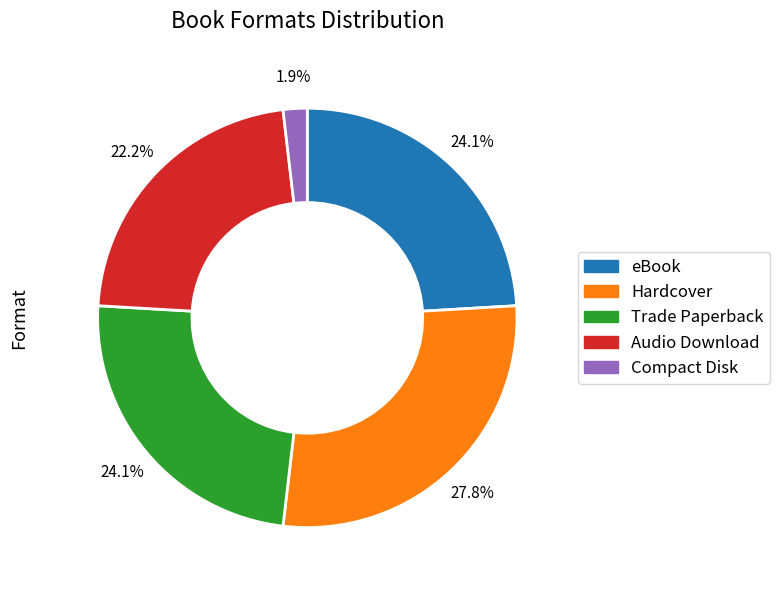

To the nearest percent, what is the average slice percentage?

20%